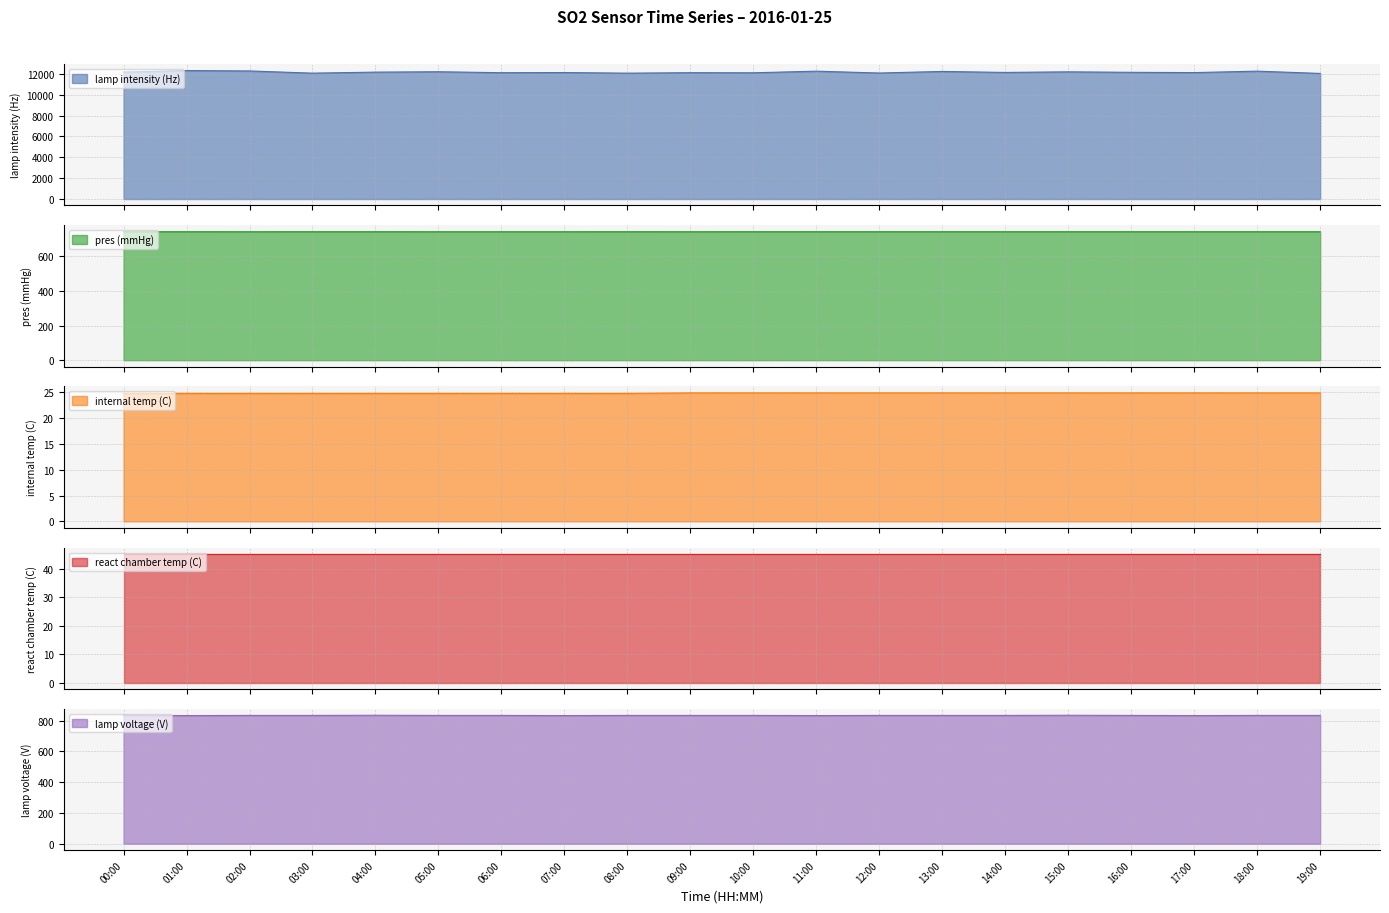

At how many categories does at least one series exceed 1421?

20